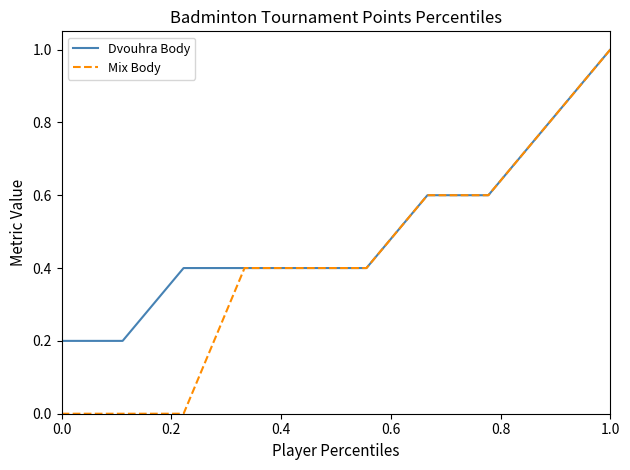

What is the highest value of the Mix Body series?

1.0